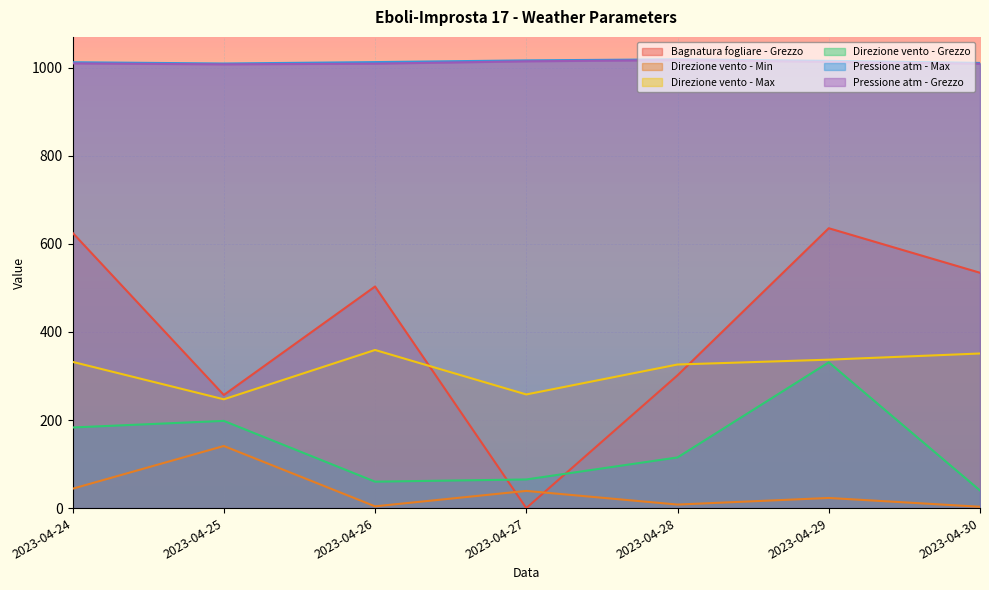

How many lines are shown in the chart?

6